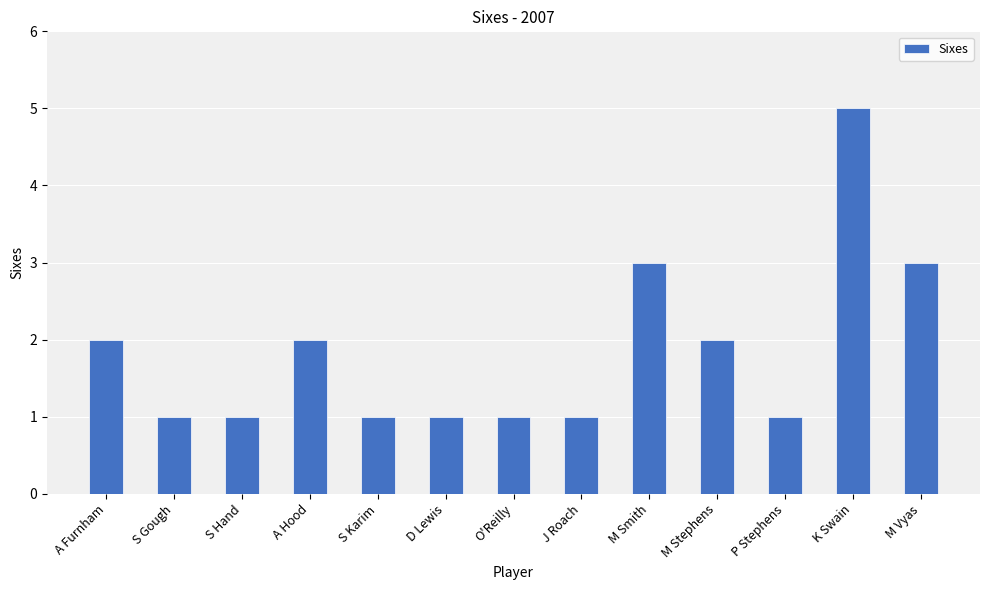

True or false: the data shows 5 at K Swain.

True